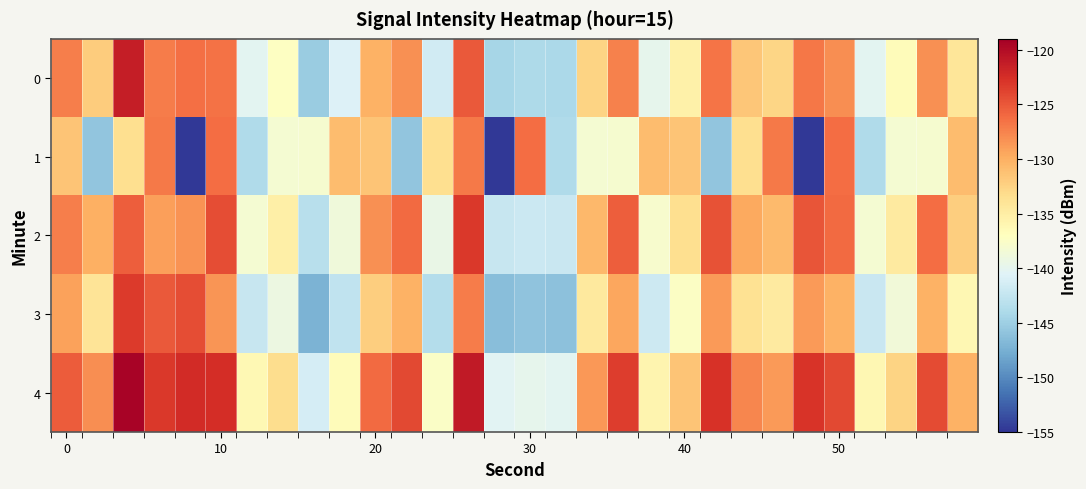

Reading left to right, transcribe all the data shown in this chart.

0: -127.2	-132.0	-121.3	-127.1	-126.4	-126.5	-140.2	-137.2	-145.2	-140.7	-130.2	-128.1	-141.5	-125.1	-144.3	-143.9	-144.1	-132.6	-127.4	-139.8	-135.4	-126.7	-131.7	-132.7	-126.8	-128.1	-140.2	-136.6	-128.2	-134.2
1: -131.4	-145.9	-133.4	-127.0	-154.8	-126.2	-143.8	-138.3	-138.0	-130.9	-131.4	-145.9	-133.4	-127.0	-154.8	-126.2	-143.8	-138.3	-138.0	-130.9	-131.4	-145.9	-133.4	-127.0	-154.8	-126.2	-143.8	-138.3	-138.0	-130.9
2: -127.2	-130.0	-125.3	-129.1	-128.4	-124.5	-138.2	-135.2	-143.2	-138.7	-128.2	-126.1	-139.5	-123.1	-142.3	-141.9	-142.1	-130.6	-125.4	-137.8	-133.4	-124.7	-129.7	-130.7	-124.8	-126.1	-138.2	-134.6	-126.2	-132.2
3: -129.2	-134.0	-123.3	-125.1	-124.4	-128.5	-142.2	-139.2	-147.2	-142.7	-132.2	-130.1	-143.5	-127.1	-146.3	-145.9	-146.1	-134.6	-129.4	-141.8	-137.4	-128.7	-133.7	-134.7	-128.8	-130.1	-142.2	-138.6	-130.2	-136.2
4: -125.2	-128.0	-119.3	-123.1	-122.4	-122.5	-136.2	-133.2	-141.2	-136.7	-126.2	-124.1	-137.5	-121.1	-140.3	-139.9	-140.1	-128.6	-123.4	-135.8	-131.4	-122.7	-127.7	-128.7	-122.8	-124.1	-136.2	-132.6	-124.2	-130.2